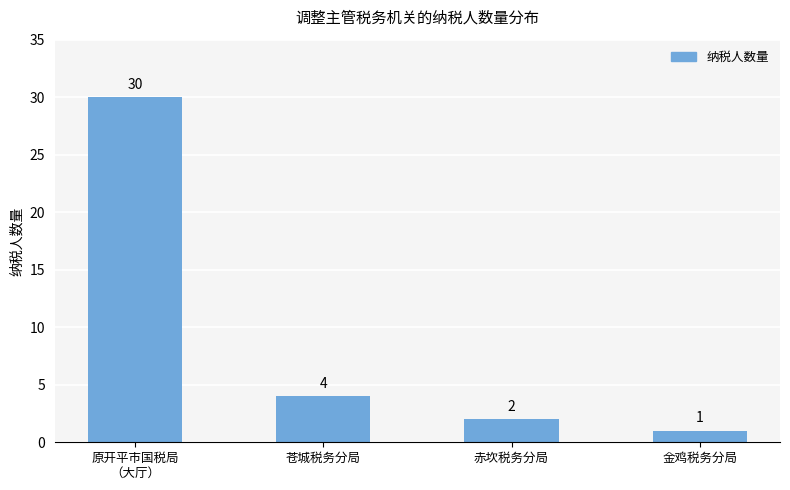

What is the change in value from 原开平市国税局
（大厅） to 金鸡税务分局?

-29